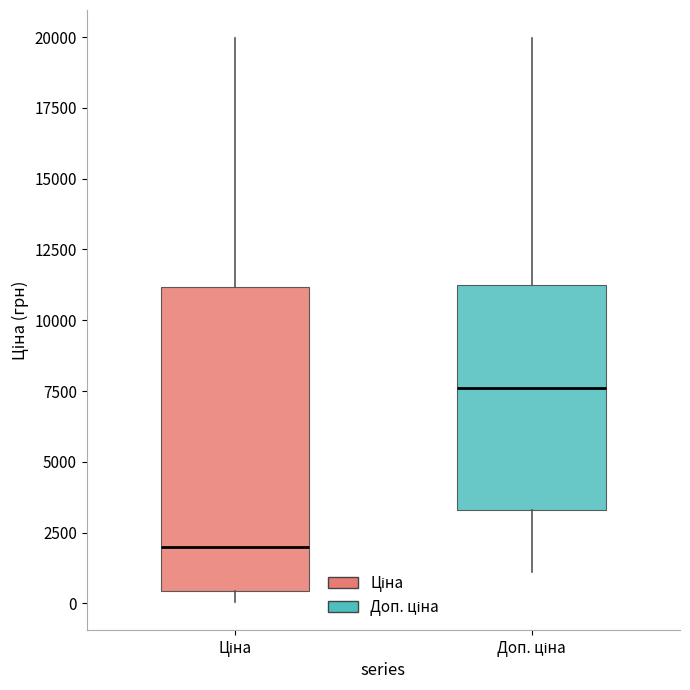

Reading left to right, read every box against the y-axis: the position of its median line, the range the box covers, and the ends of its whiskers. The values are not printed on the chart, so give them approximately, as read against the axis.

Ціна: median 2000, box 500 to 11000, whiskers 0 to 20000
Доп. ціна: median 7500, box 3500 to 11000, whiskers 1000 to 20000